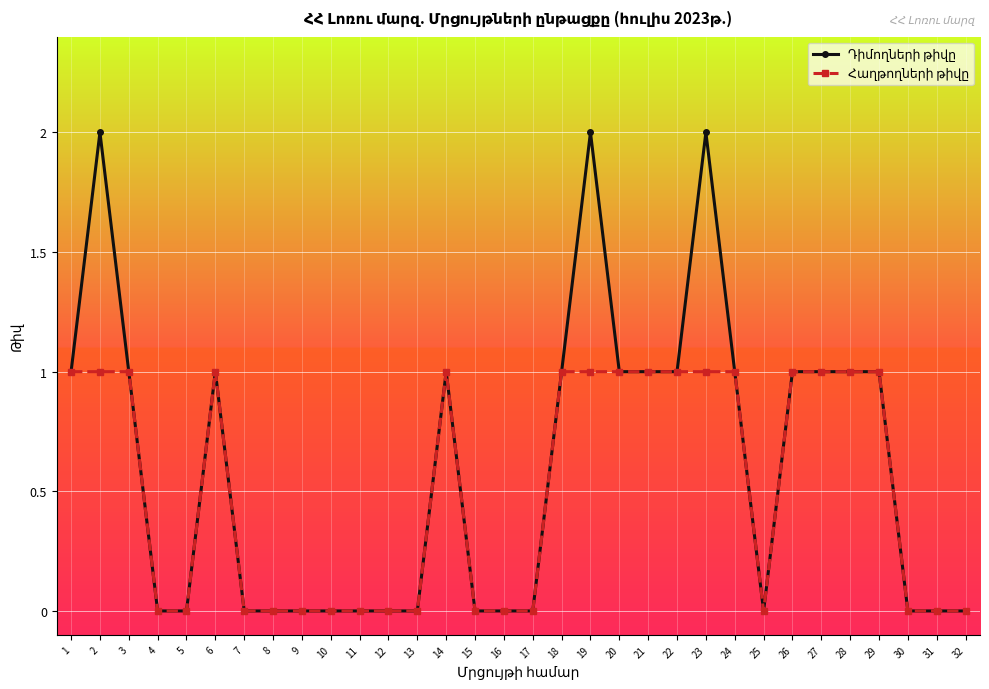

What is the total value across all series at 23?

3